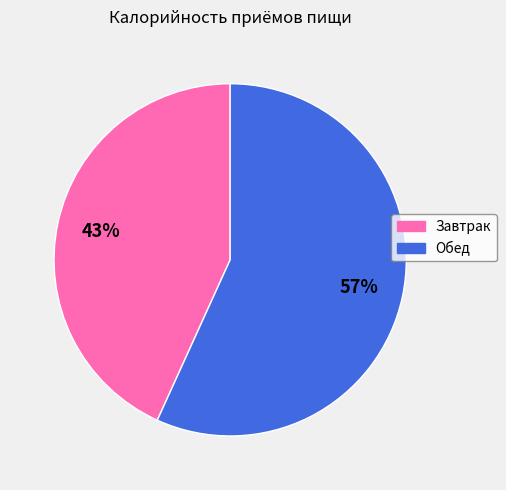

The Завтрак slice represents 43% of the pie. True or false?

True